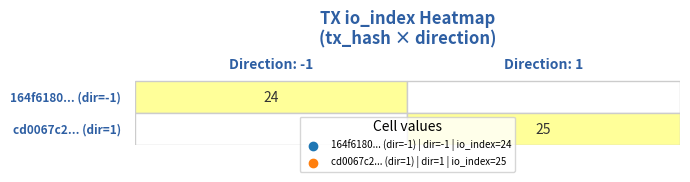

What is the greatest value displayed?

25